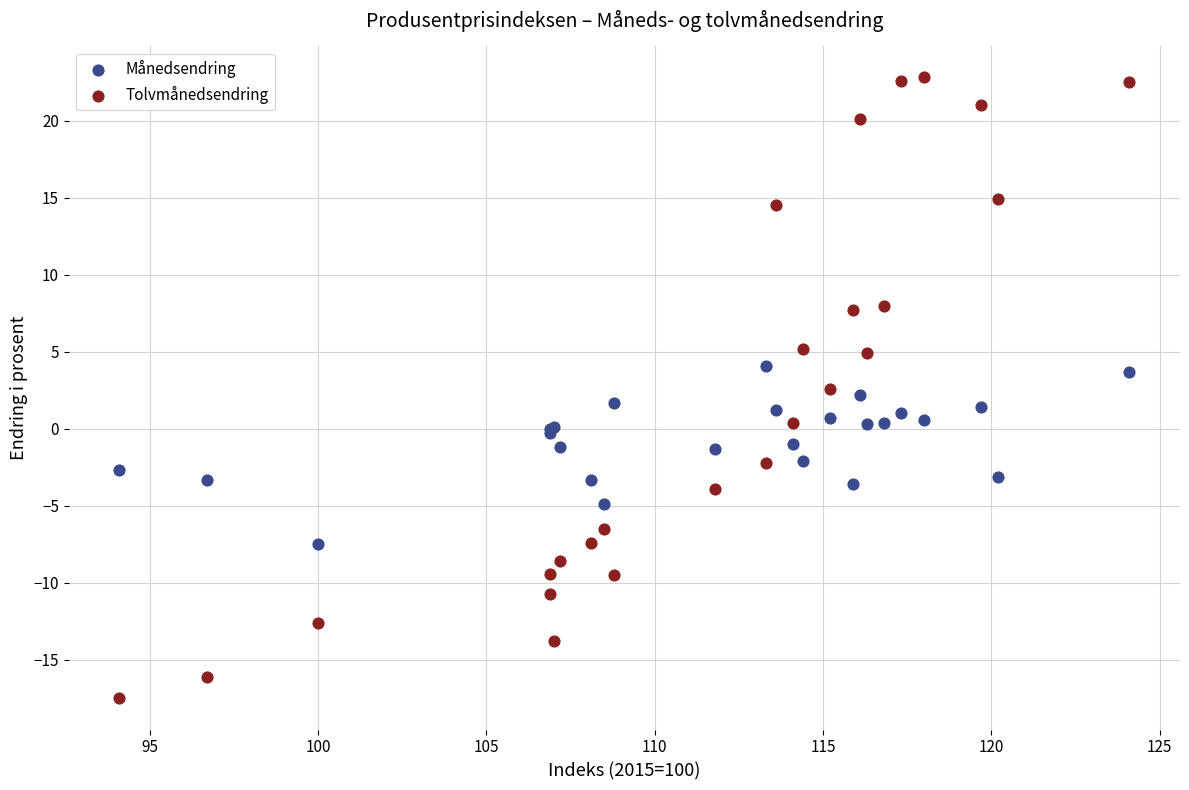

What are all the series names shown in the legend?

Månedsendring, Tolvmånedsendring